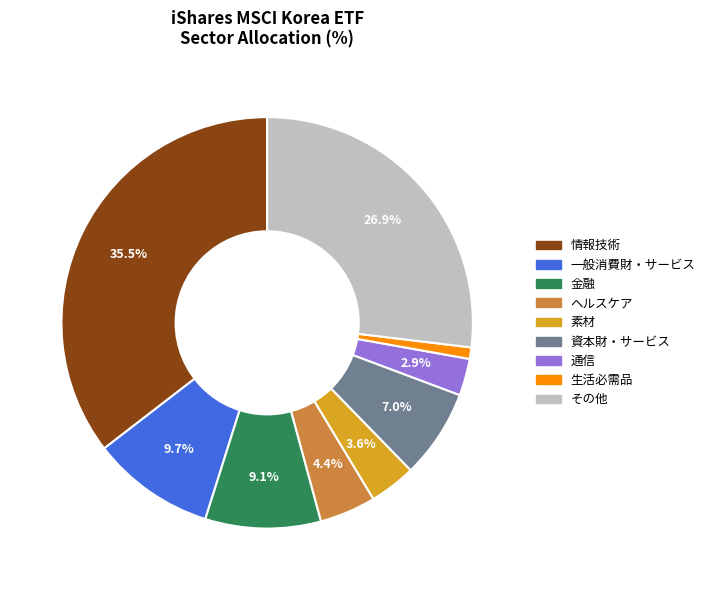

Does any single category account for the majority?

No